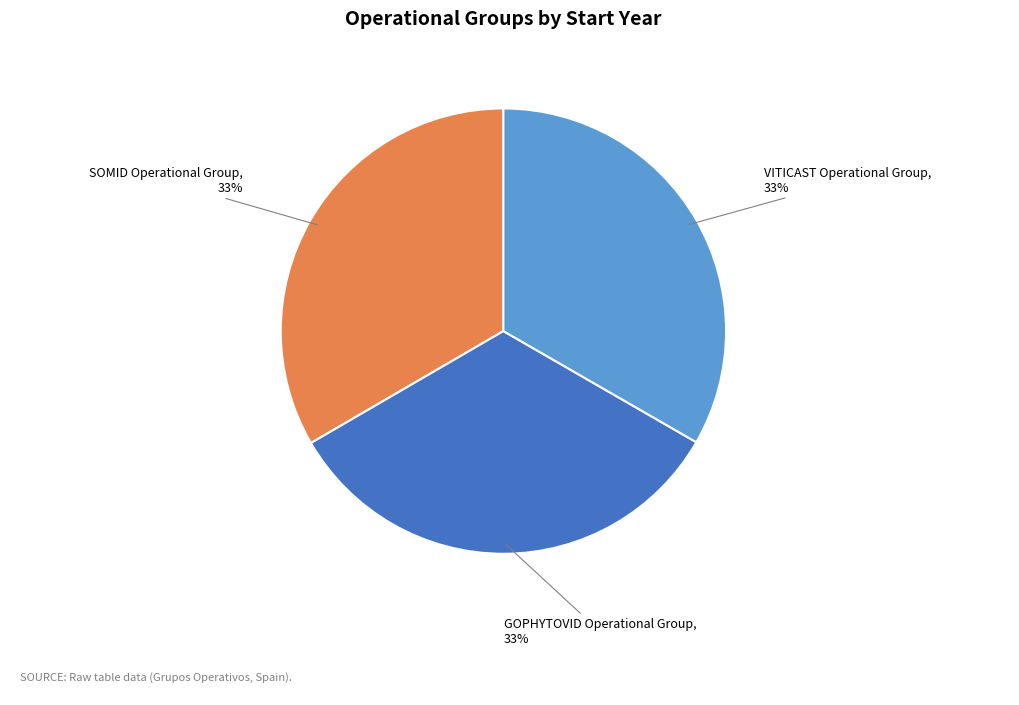

To the nearest percent, what is the average slice percentage?

33%